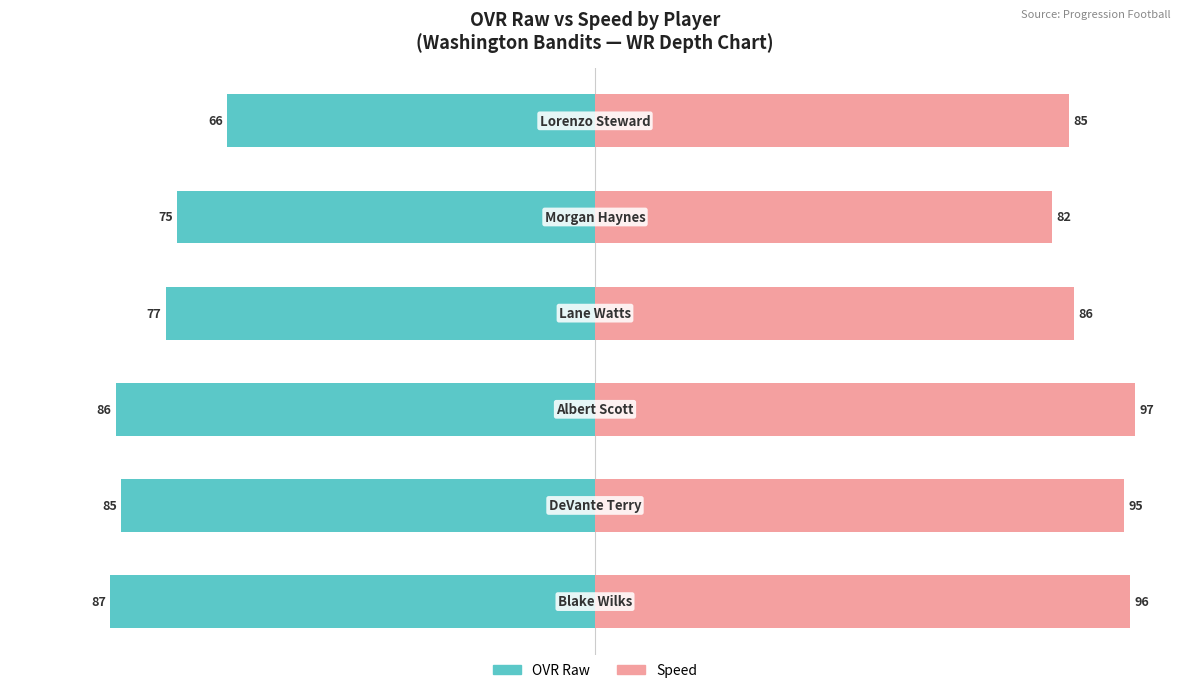

Is it true that Speed equals 20 at 5?

False